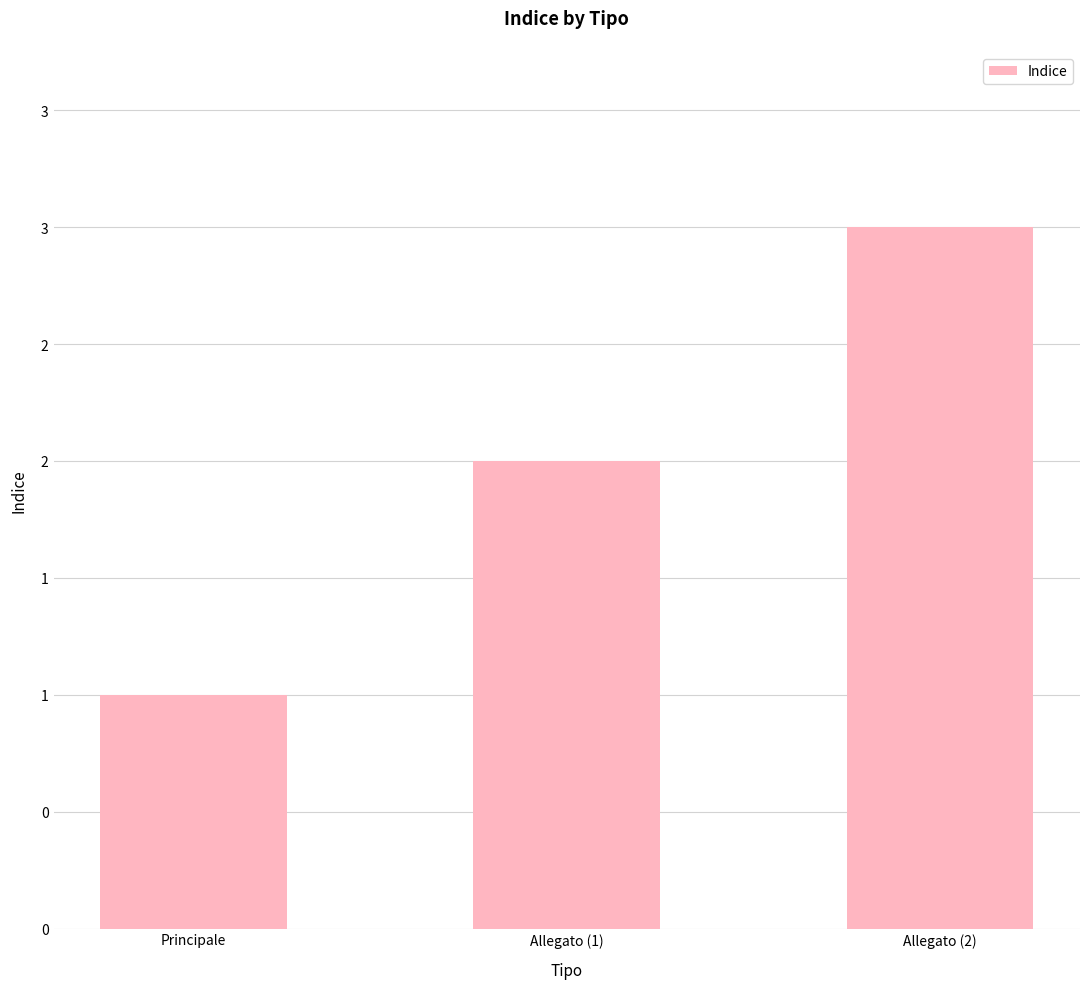

Are the bars grouped side by side (vs. stacked)?

No